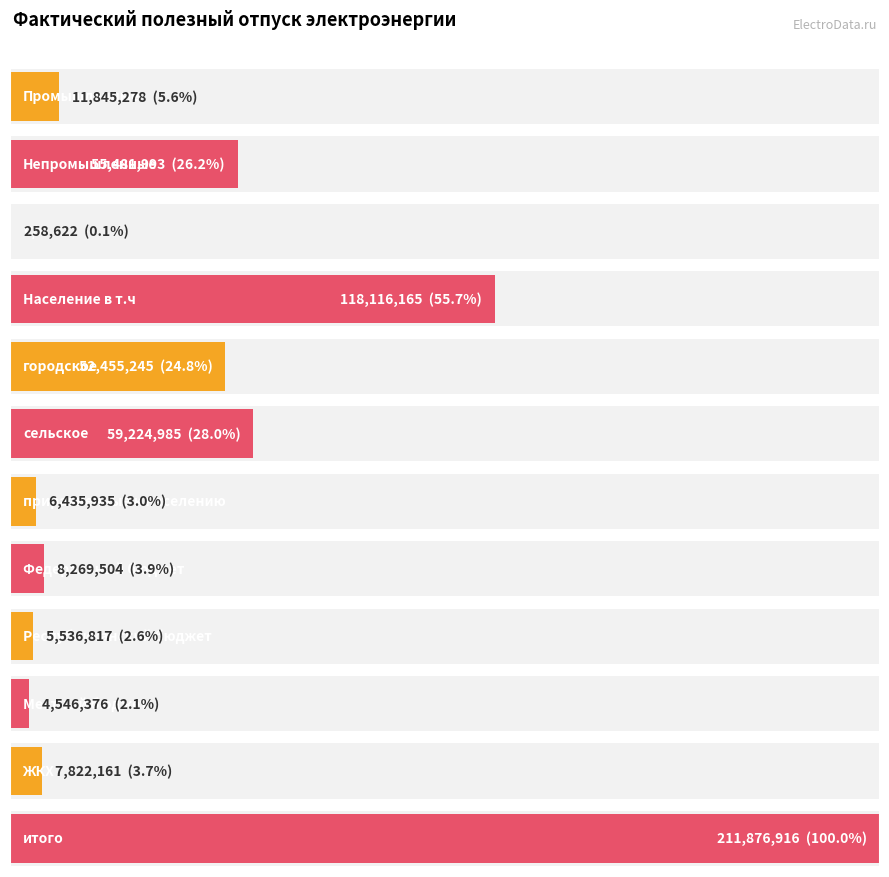

What is the change in value from Республиканский бюджет to Местный бюджет?

-990441